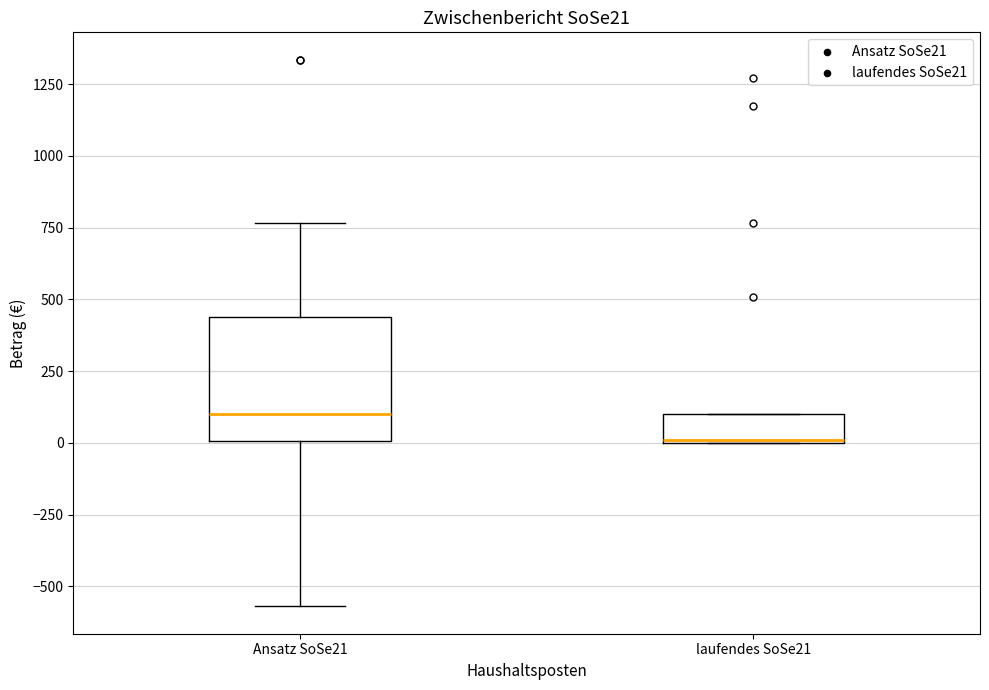

Where is the lower edge of the box for laufendes SoSe21 on the y-axis? The values are not printed on the chart, so give them approximately, as read against the axis.

0